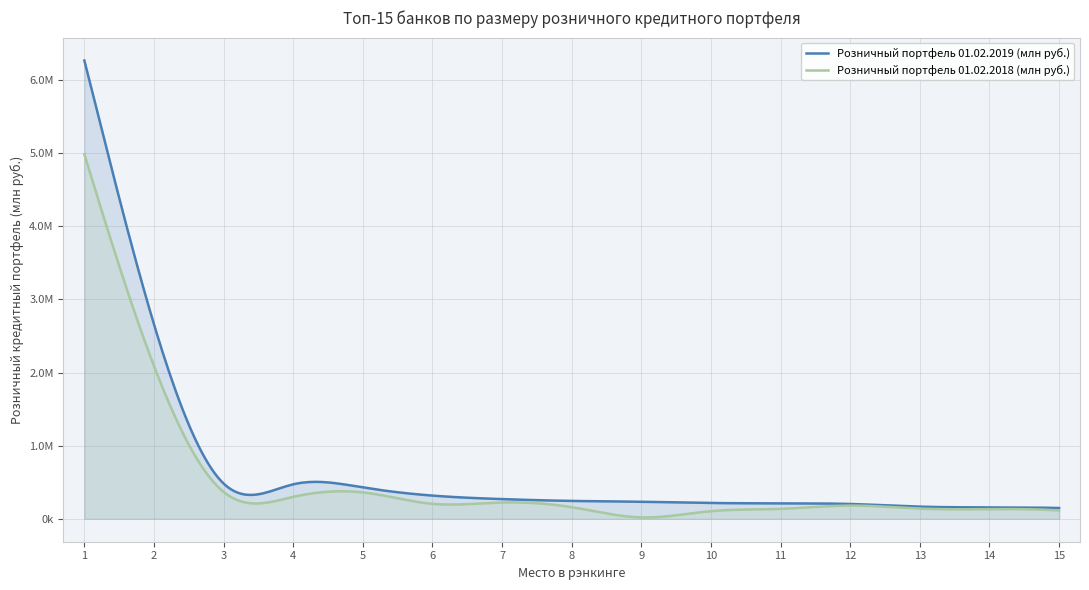

Between 13 and 14, which series saw the biggest shift?

Розничный портфель 01.02.2019 (млн руб.)